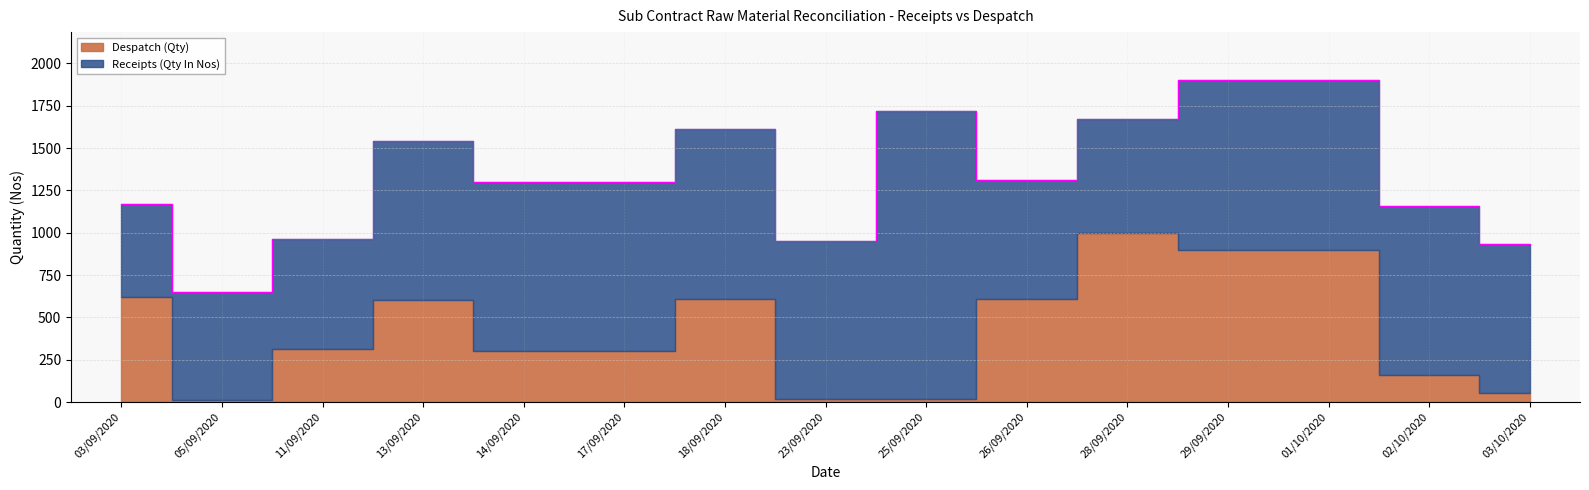

Does the chart have visible grid lines?

Yes